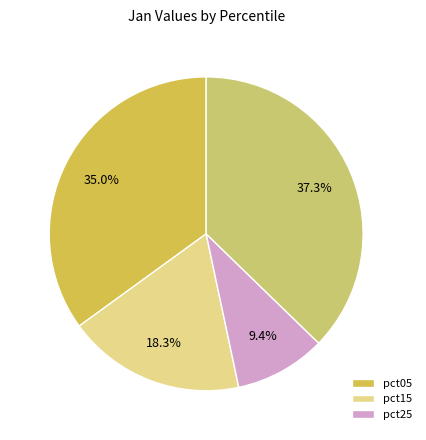

Is there a majority slice in this chart?

No